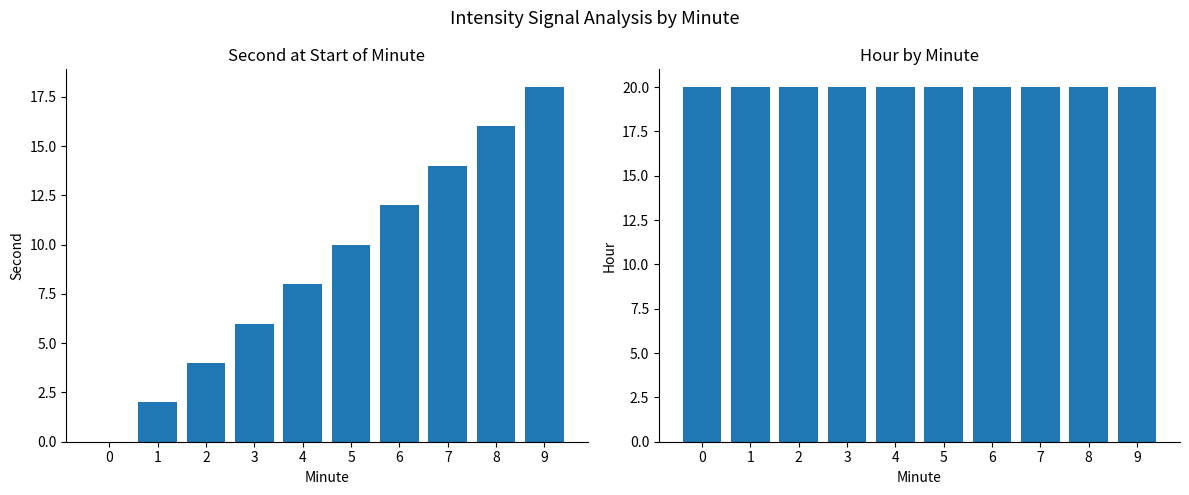

Rank the categories by Hour value from highest to lowest.

0, 1, 2, 3, 4, 5, 6, 7, 8, 9